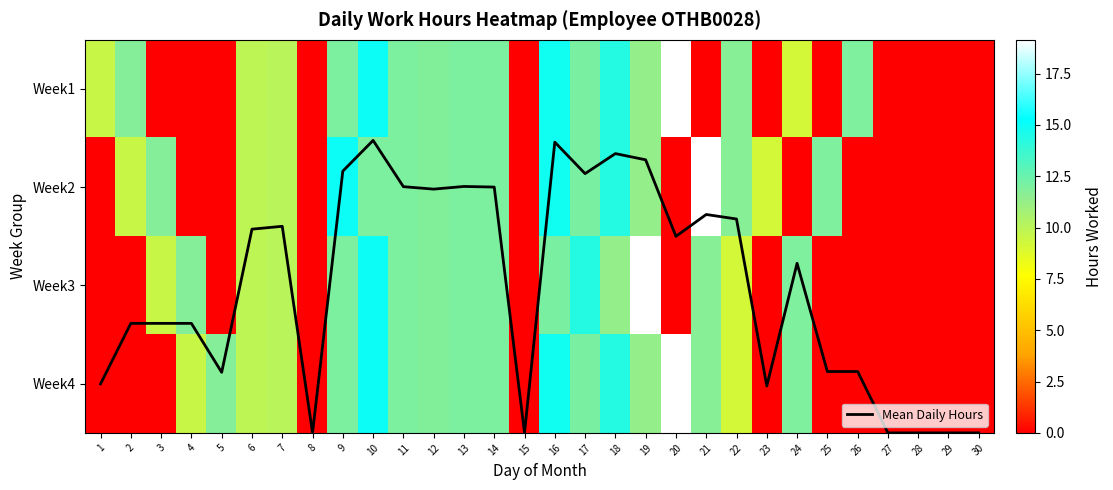

What is the sum of the Week2 values at 2 and 8?

9.5